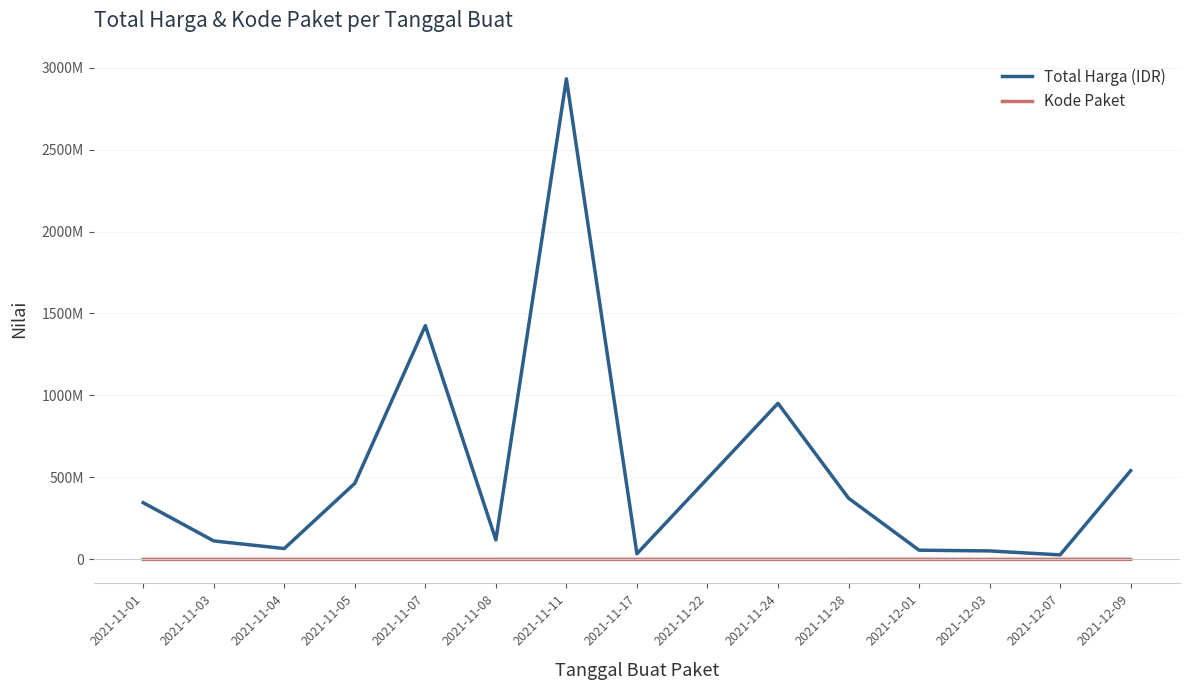

What is the label of the 14th point from the right?

2021-11-03